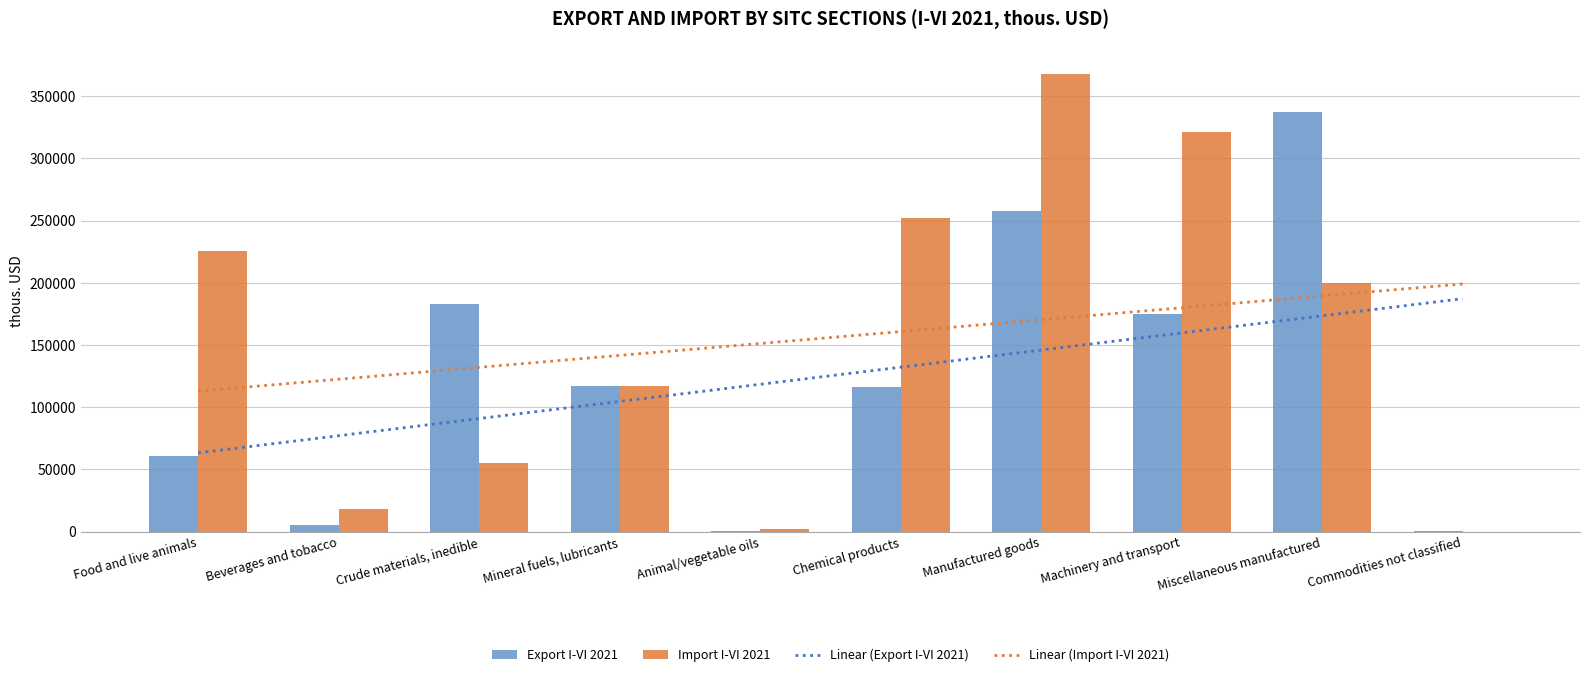

The Export I-VI 2021 series shows 311.0 at Commodities not classified. True or false?

True